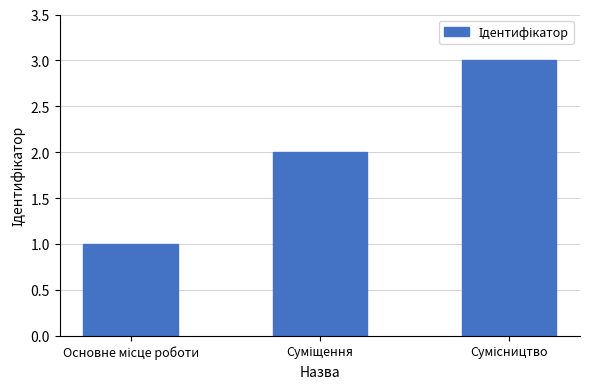

What is the sum of all values?

6